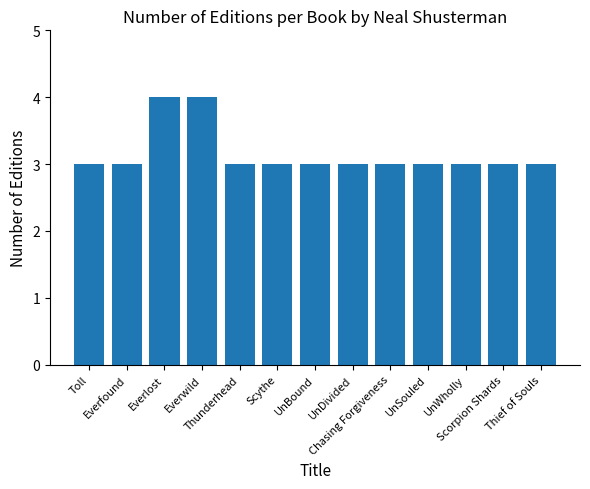

What is the average value?

3